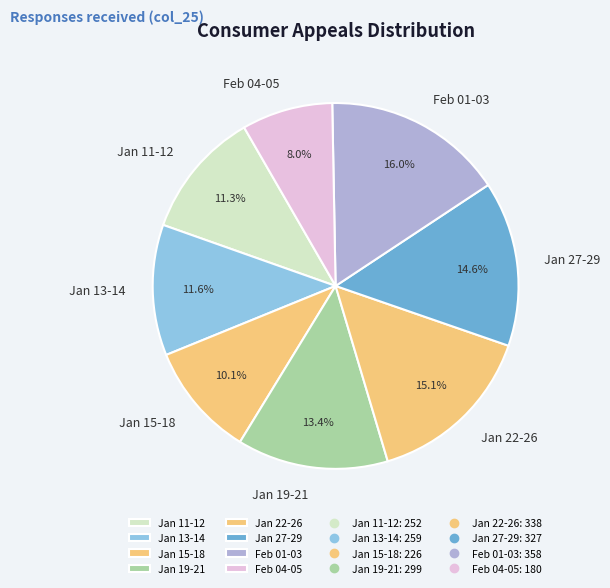

Count the number of slices in the pie.

8